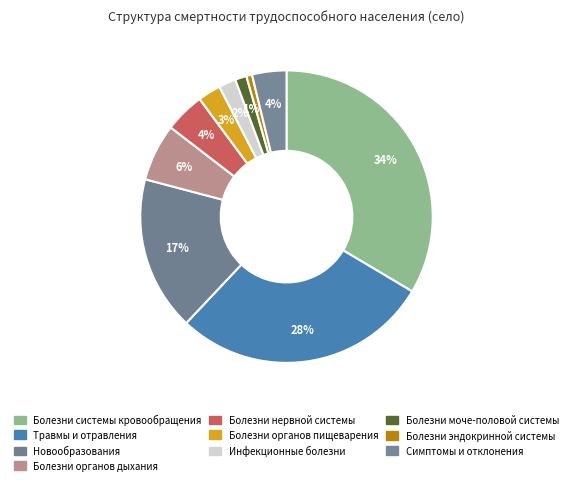

Does Болезни моче-половой системы account for over 50% of the chart?

No